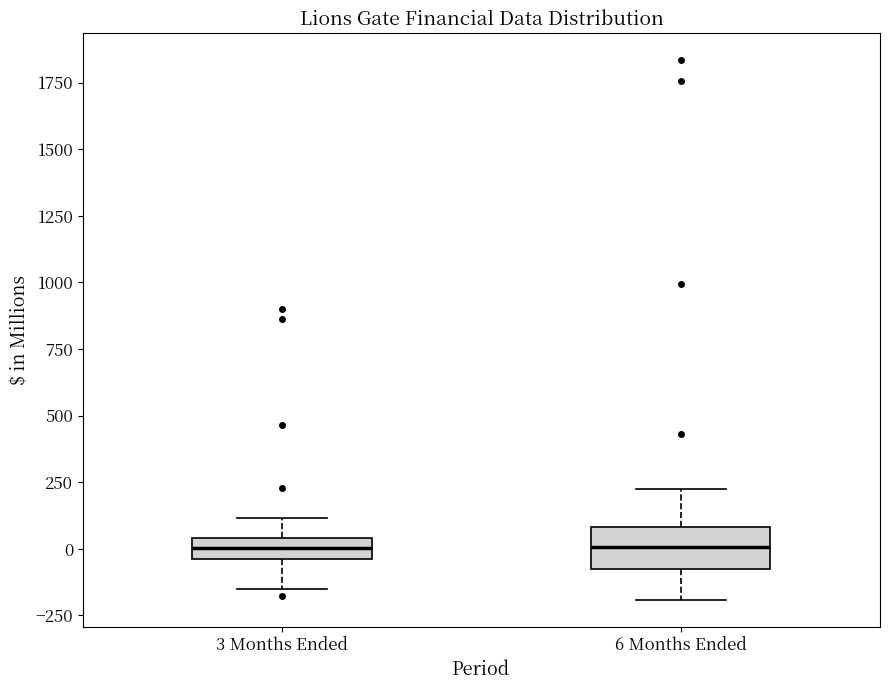

Where does the lower whisker of the box for 3 Months Ended end on the y-axis? The values are not printed on the chart, so give them approximately, as read against the axis.

-150